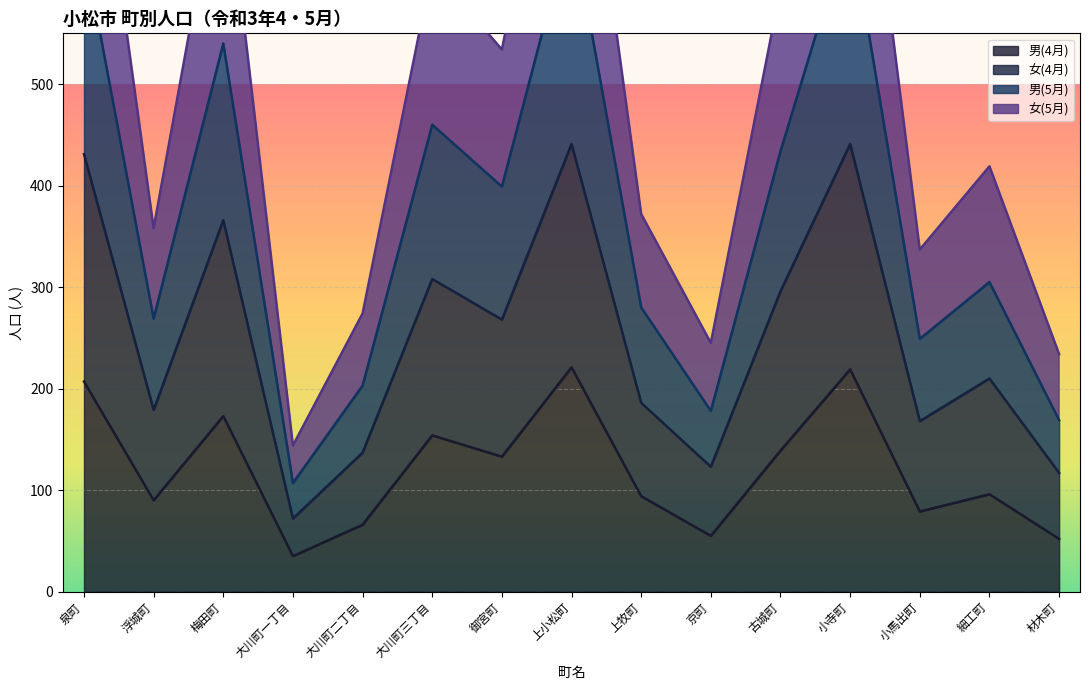

Rank the categories by 女(4月) value from highest to lowest.

小寺町, 上小松町, 泉町, 梅田町, 大川町三丁目, 古城町, 御宮町, 細工町, 上牧町, 浮城町, 小馬出町, 大川町二丁目, 京町, 材木町, 大川町一丁目